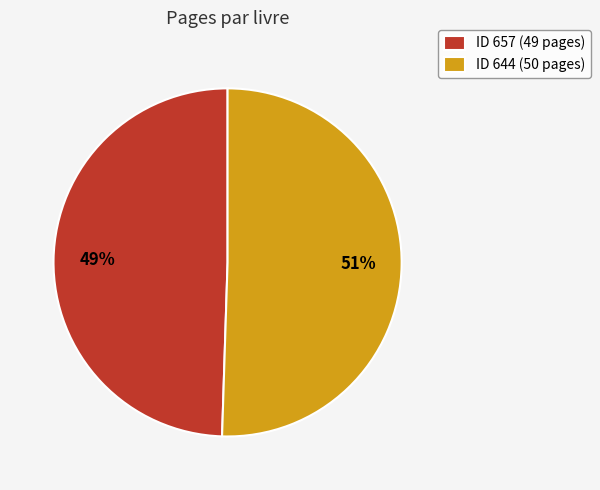

How many segments does this pie chart have?

2